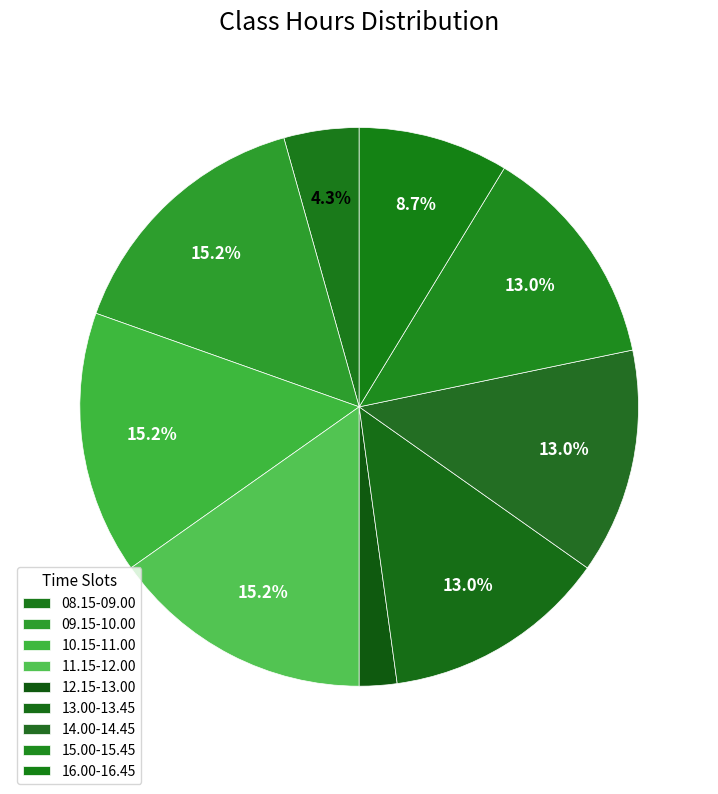

Combined, do 08.15-09.00 and 15.00-15.45 account for over 50%?

No